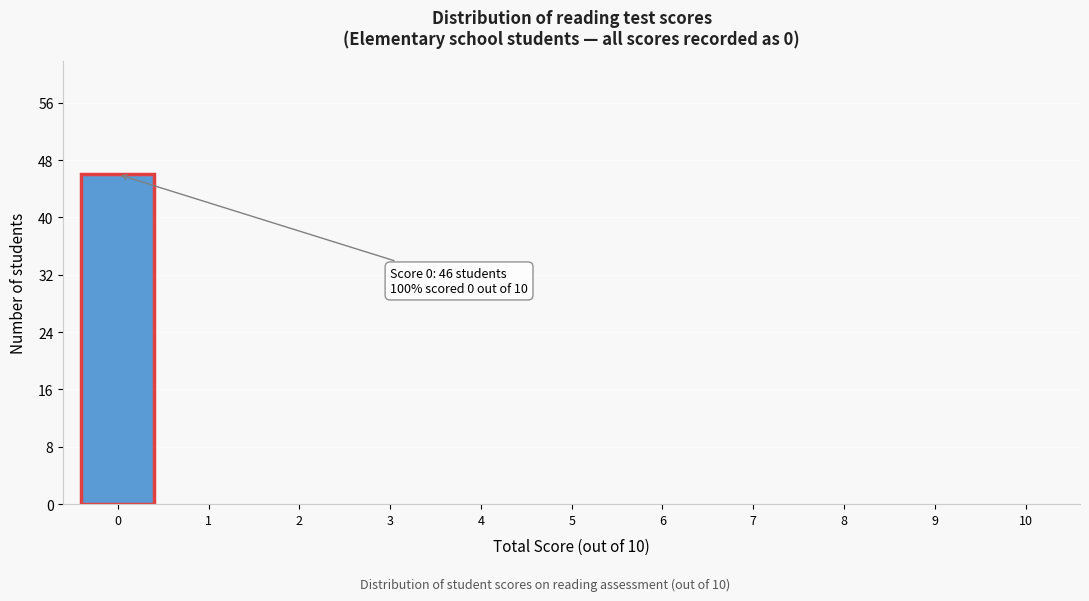

Reading right to left, transcribe all the data shown in this chart.

10=0	9=0	8=0	7=0	6=0	5=0	4=0	3=0	2=0	1=0	0=46